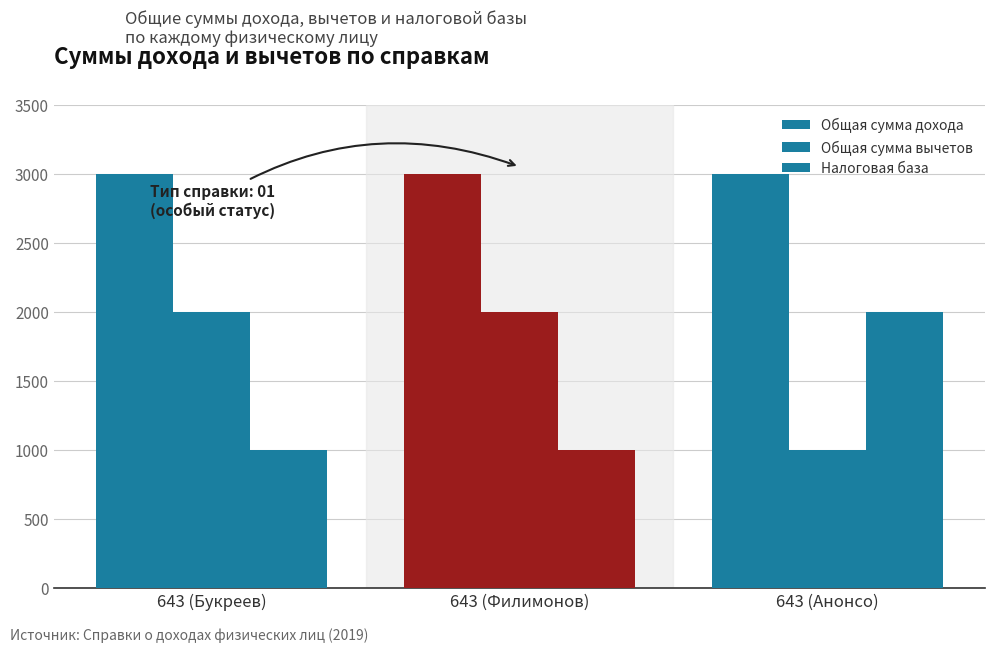

Which series has the largest total across all categories?

Общая сумма дохода